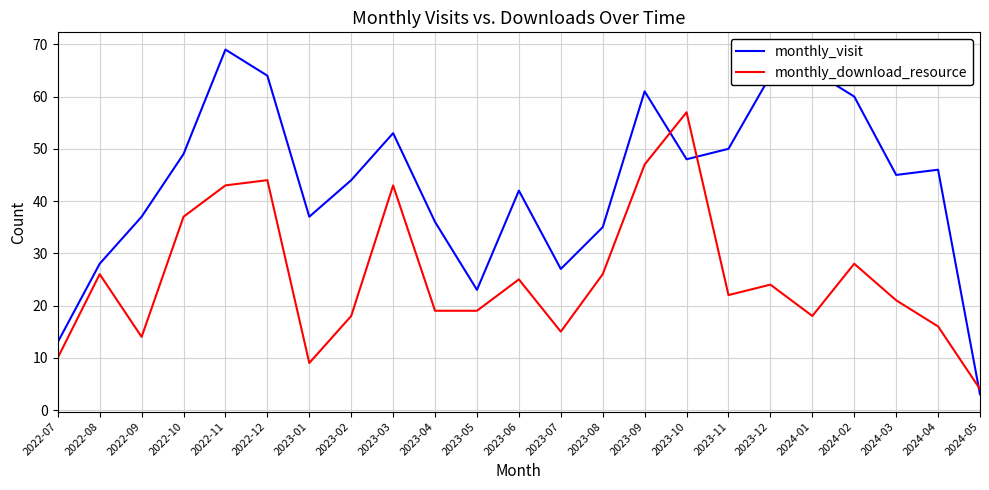

How many times do monthly_visit and monthly_download_resource cross each other?

3